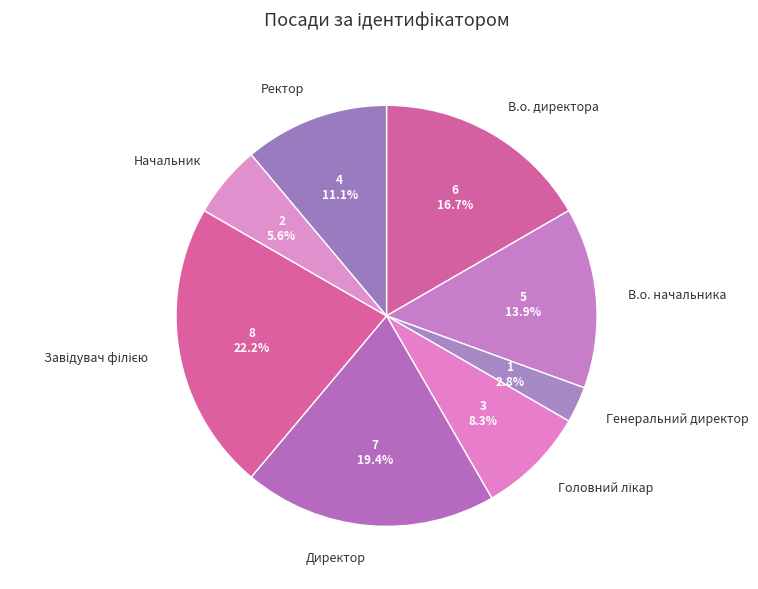

Count the number of slices in the pie.

8